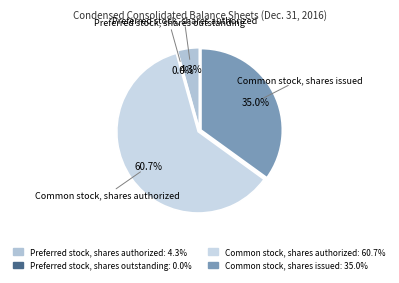

Which slice represents more than half of the pie?

Common stock, shares authorized